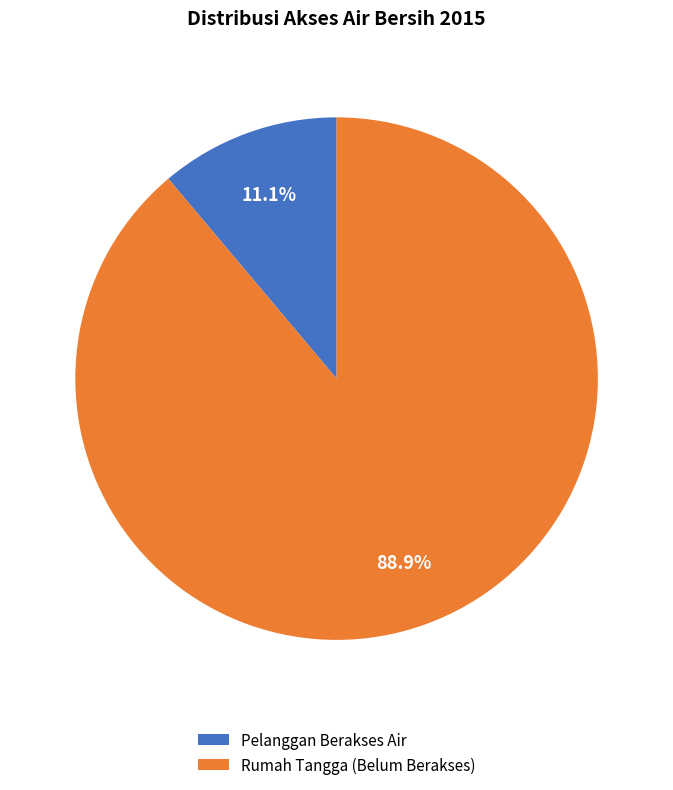

Is the sum of Rumah Tangga (Belum Berakses) and Pelanggan Berakses Air greater than half?

Yes